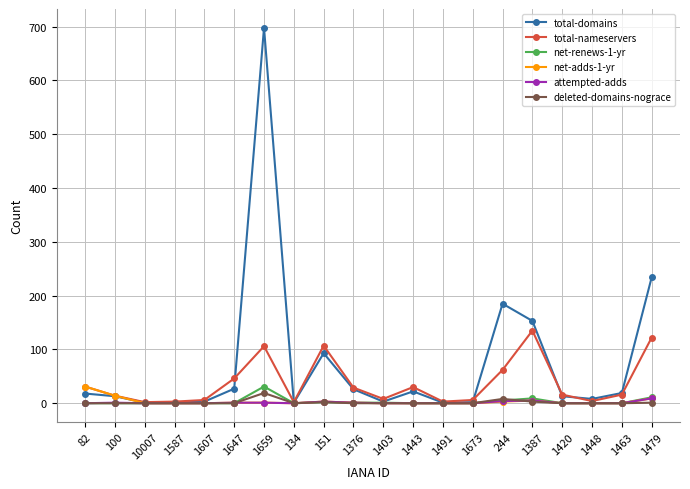

What is the highest value of the attempted-adds series?

9